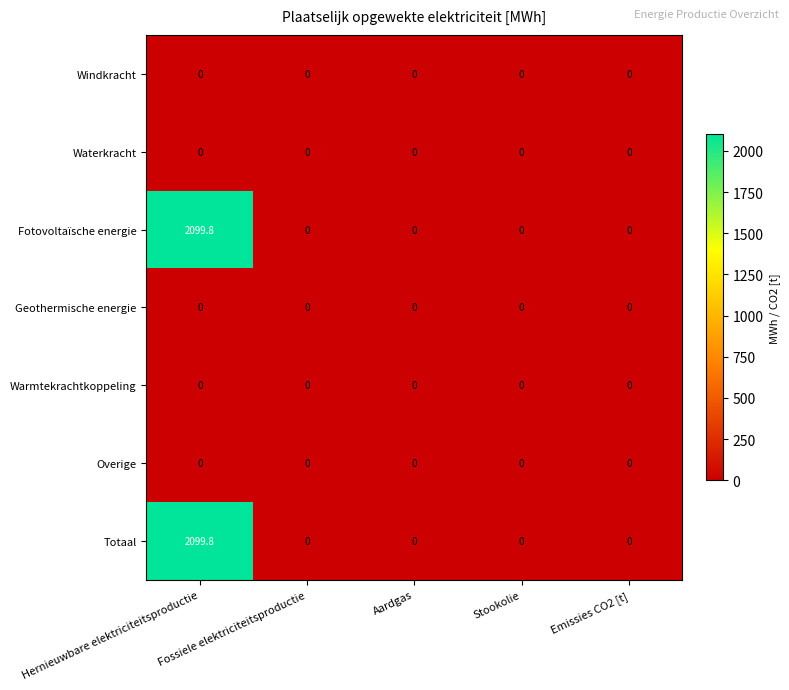

Is it true that Overige equals 0.0 at Fossiele elektriciteitsproductie?

True